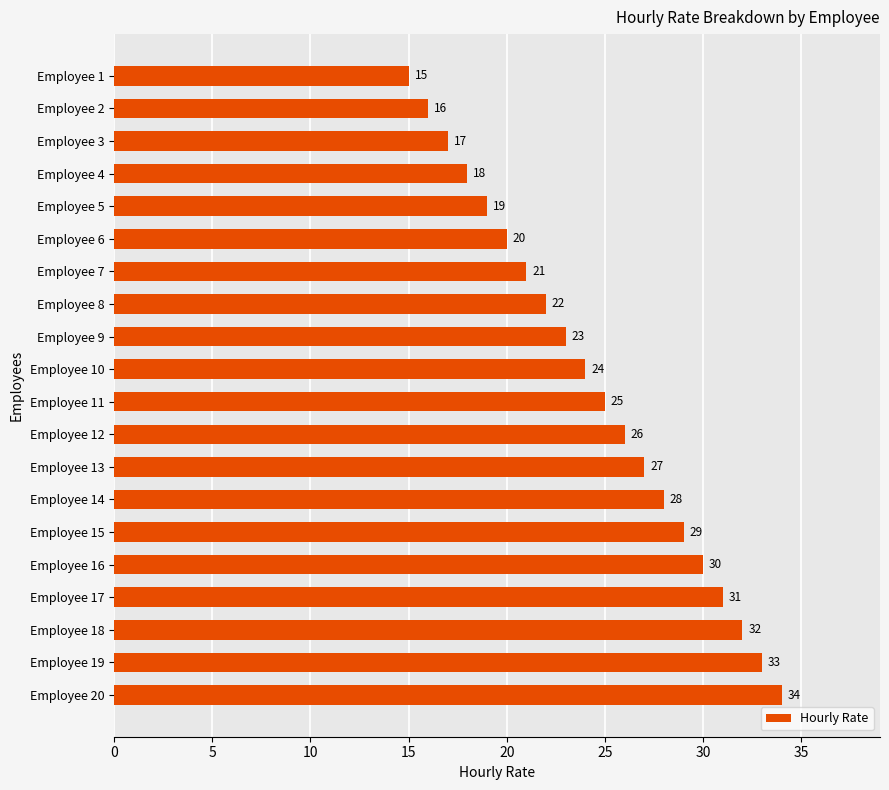

At which category does the chart reach its peak across all series?

Employee 20